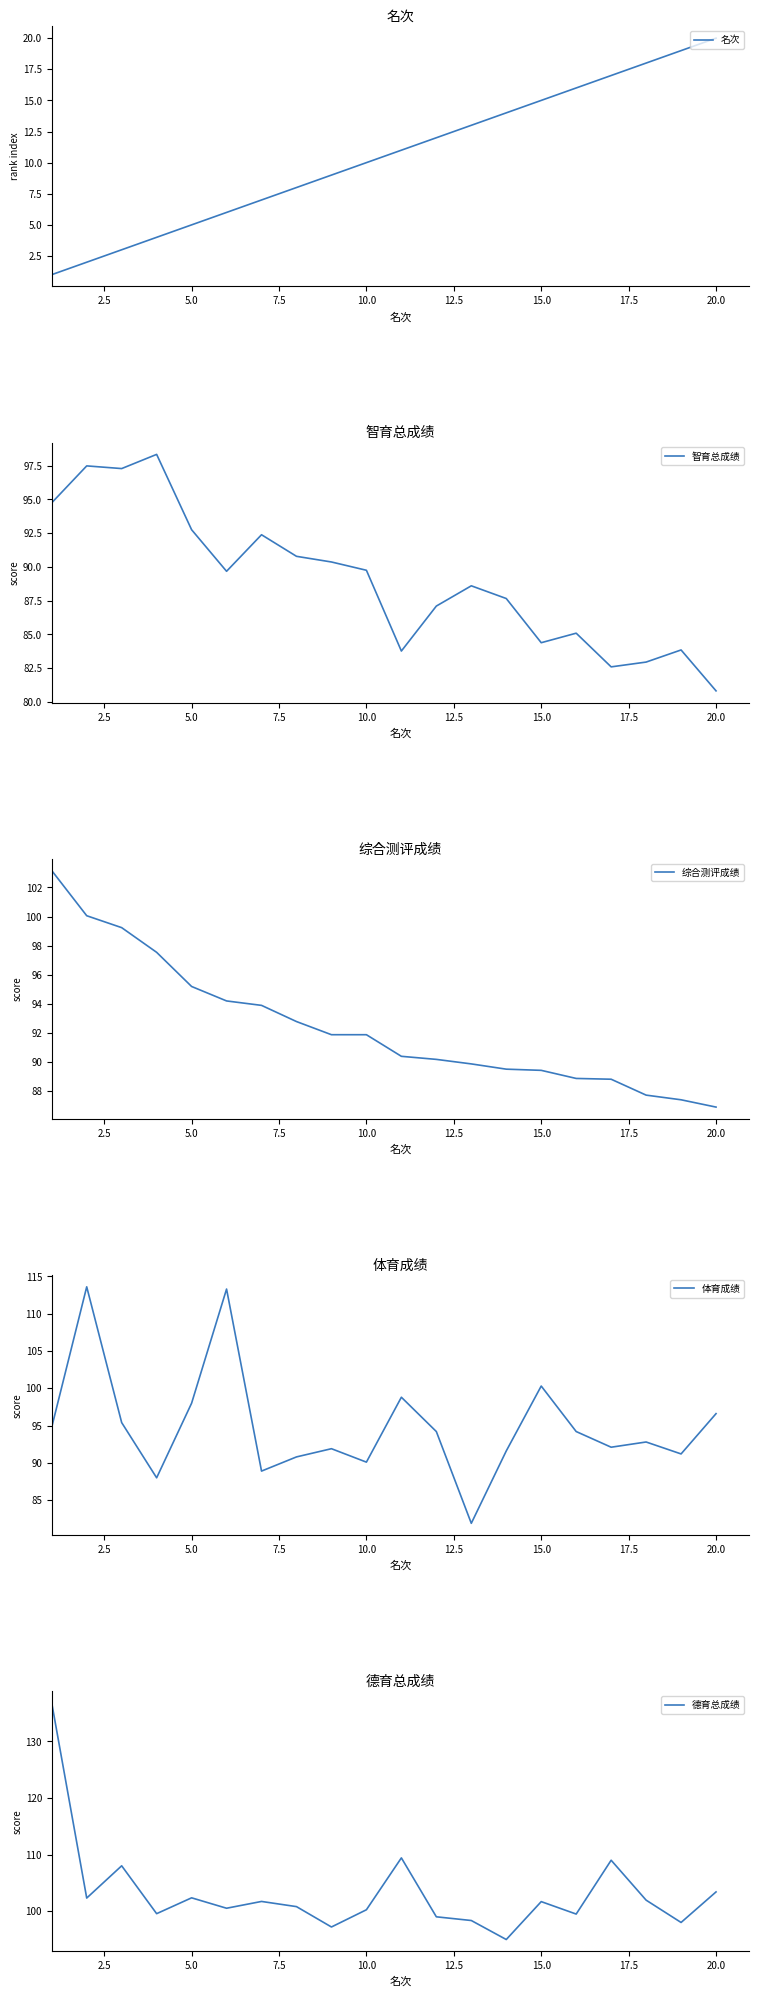

What is the difference between the second highest and minimum values in the 德育总成绩 series?

14.4